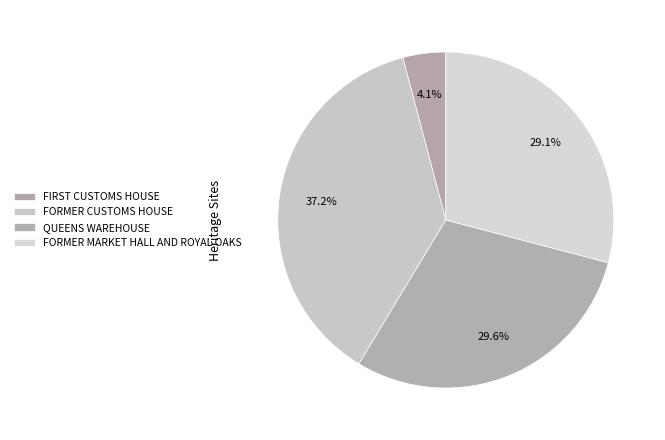

Count the number of slices in the pie.

4